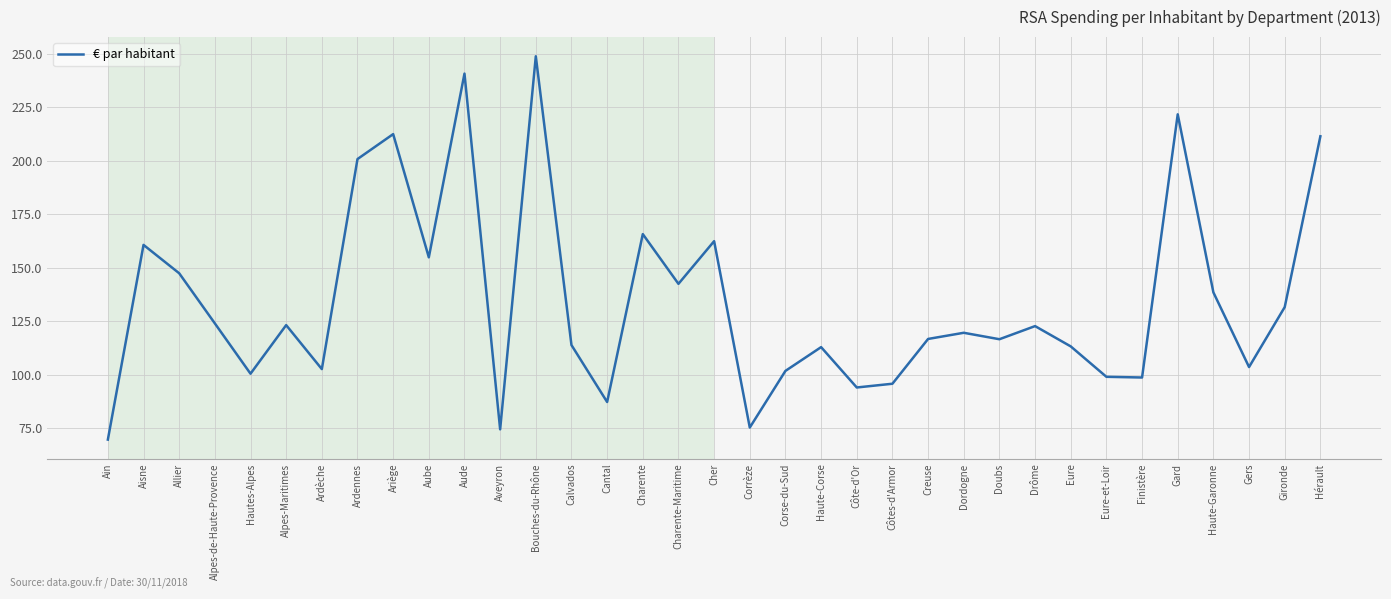

At which label is the value closest to 159?

Aisne